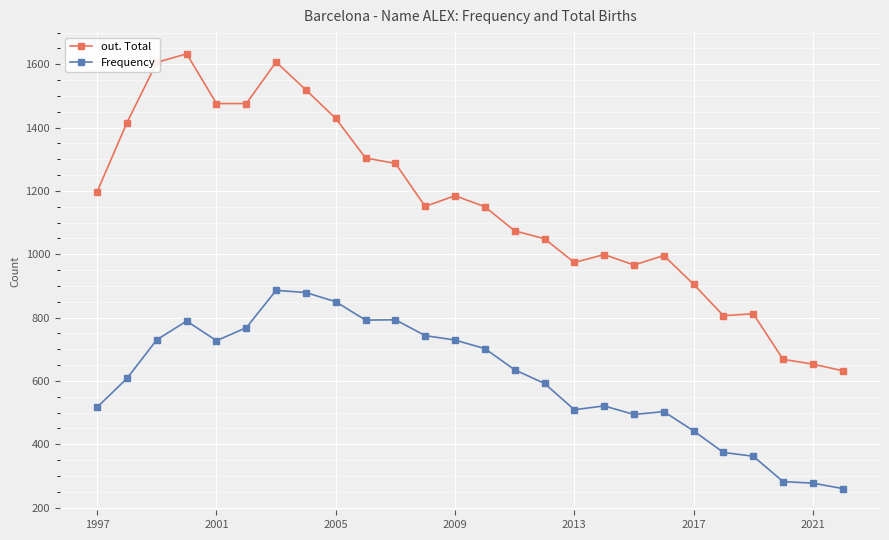

What is the value of the out. Total point at the 21st from the left?

905